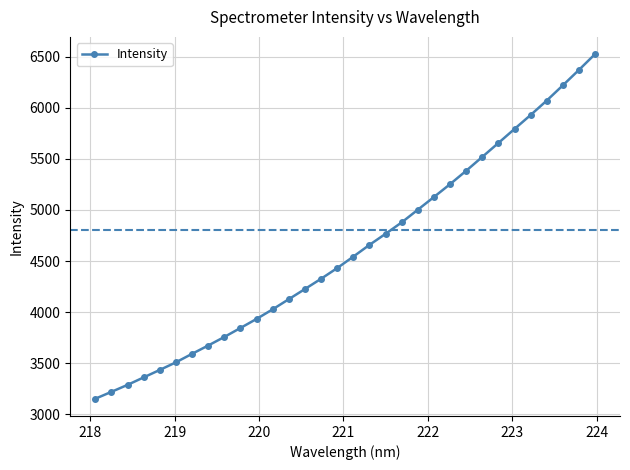

True or false: the data has more than 2 interior local peaks.

False